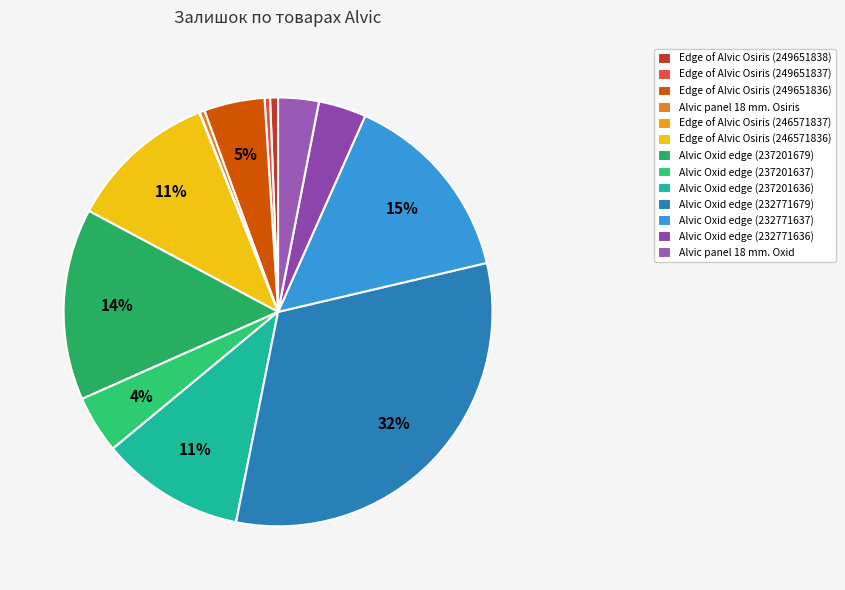

What is the change in value from Edge of Alvic Osiris (246571836) to Alvic Oxid edge (237201679)?

+103